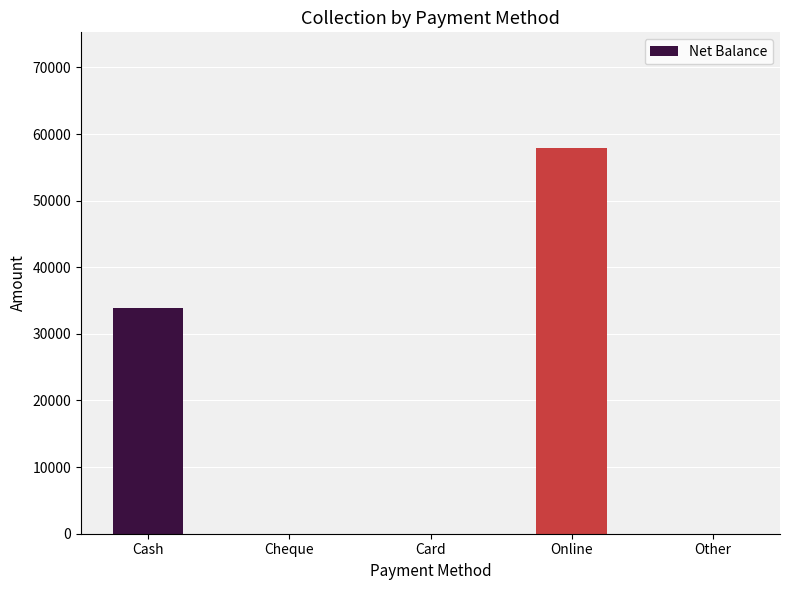

Is it true that the value at Card is -21439?

False